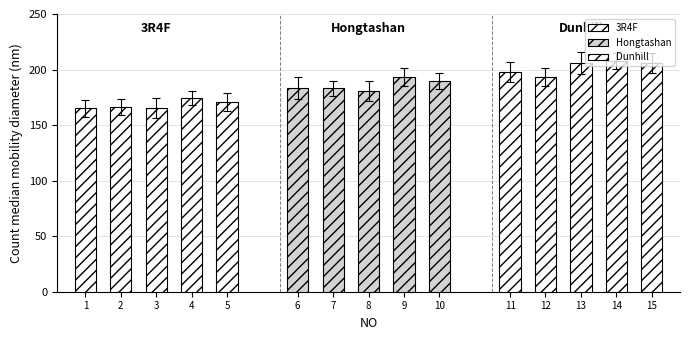

At how many categories does at least one series exceed 203?

3